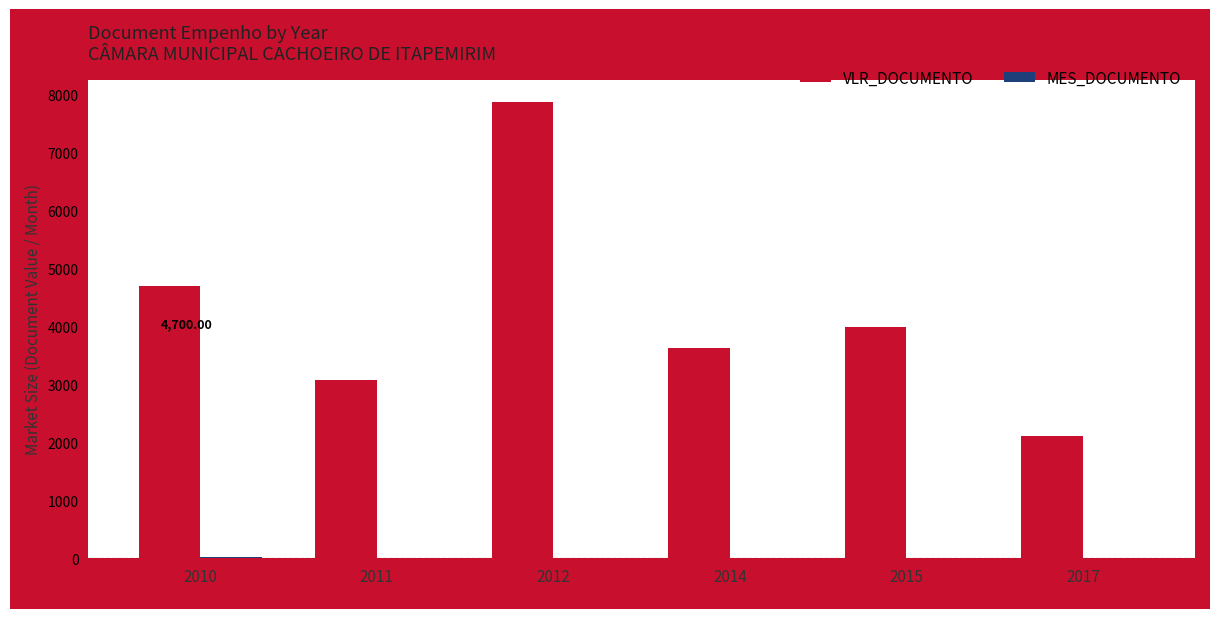

At which category does the chart reach its peak across all series?

2012